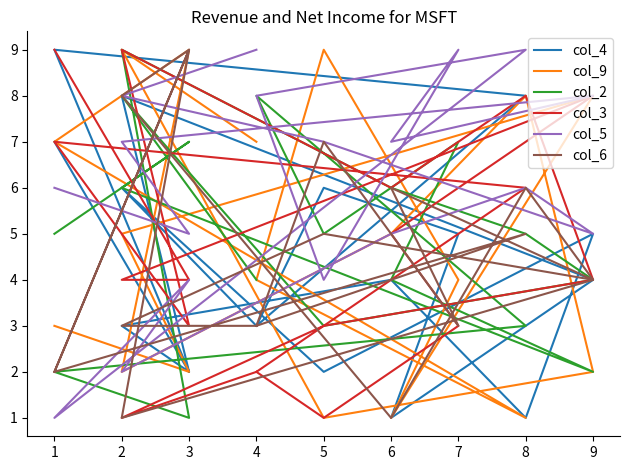

The value of col_6 at 6 is 8. True or false?

False